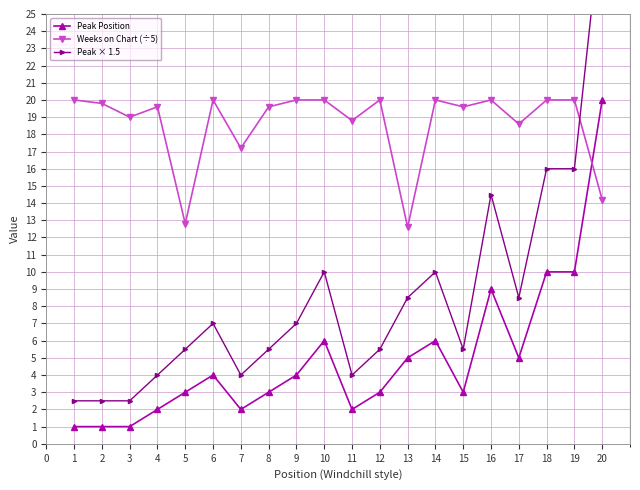

What is the minimum value for Peak × 1.5?

2.5